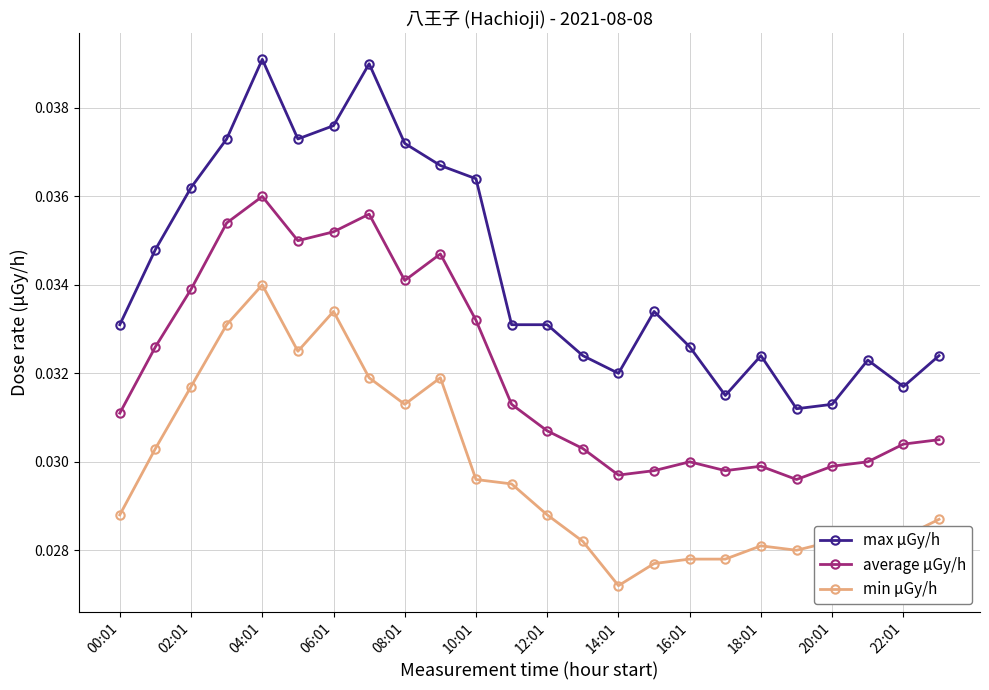

How many average μGy/h values are between 0 and 1?

24